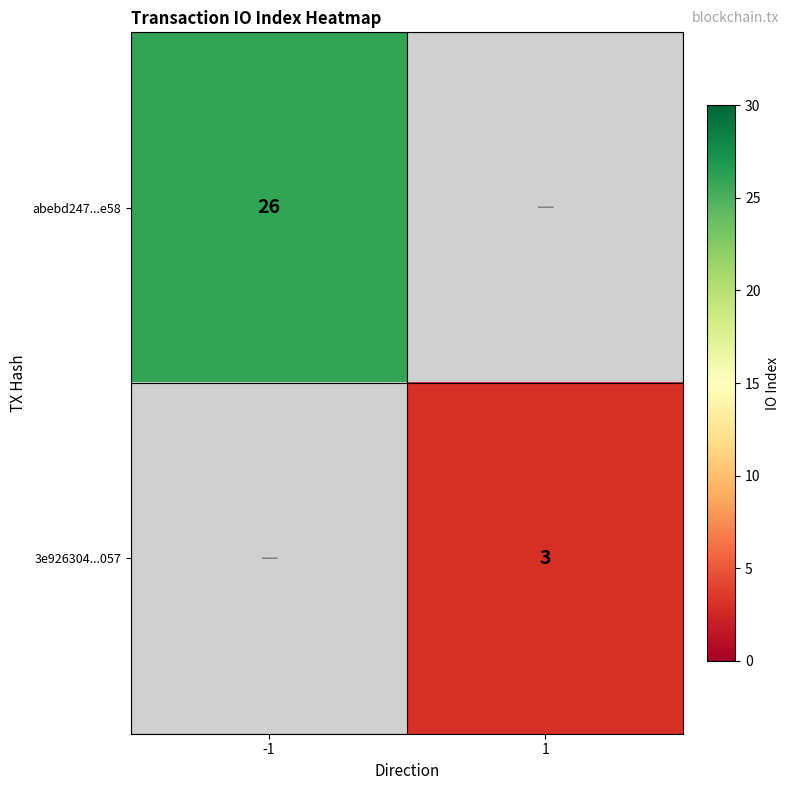

True or false: abebd247...e58 has a value of 6 at -1.

False